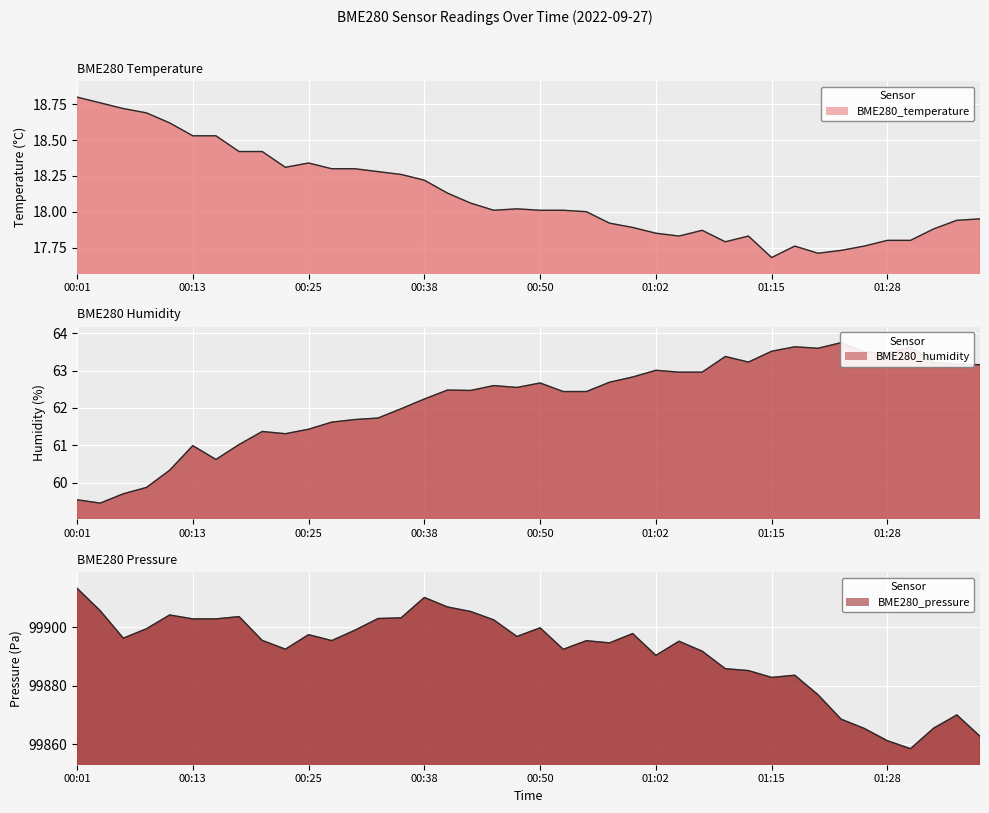

In BME280_temperature, how many points are higher than both neighbors (excluding endpoints)?

5